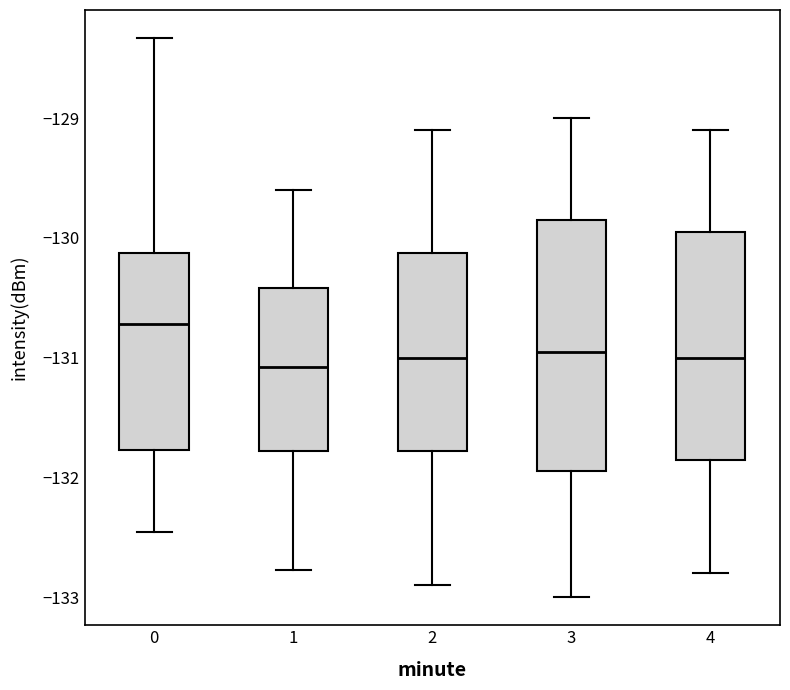

Reading left to right, transcribe this box plot: for each box, give where its median line is, the range the box spans, and where its two whiskers end, as read against the y-axis. The values are not printed on the chart, so give them approximately, as read against the axis.

0: median -130.7, box -131.8 to -130.1, whiskers -132.5 to -128.3
1: median -131.1, box -131.8 to -130.4, whiskers -132.8 to -129.6
2: median -131.0, box -131.8 to -130.1, whiskers -132.9 to -129.1
3: median -130.9, box -131.9 to -129.8, whiskers -133.0 to -129.0
4: median -131.0, box -131.8 to -129.9, whiskers -132.8 to -129.1